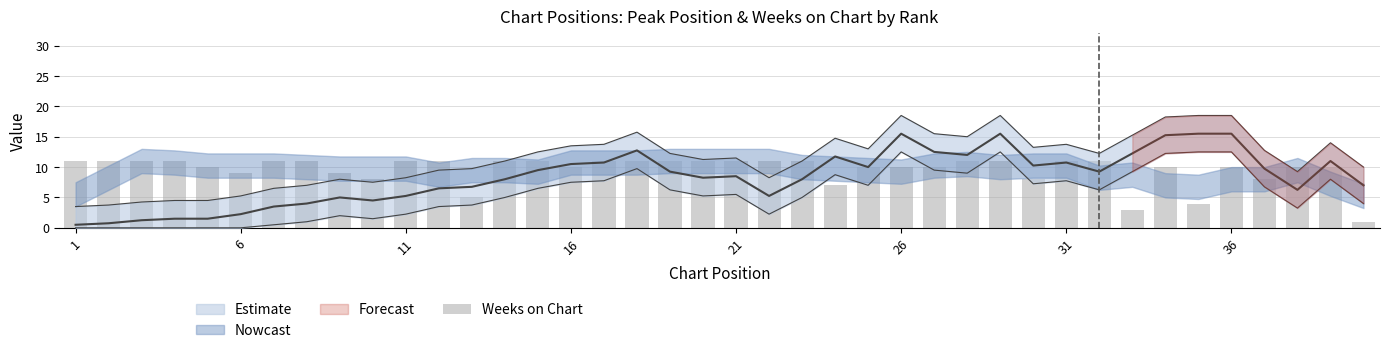

What is the label of the 40th bar from the right?

1